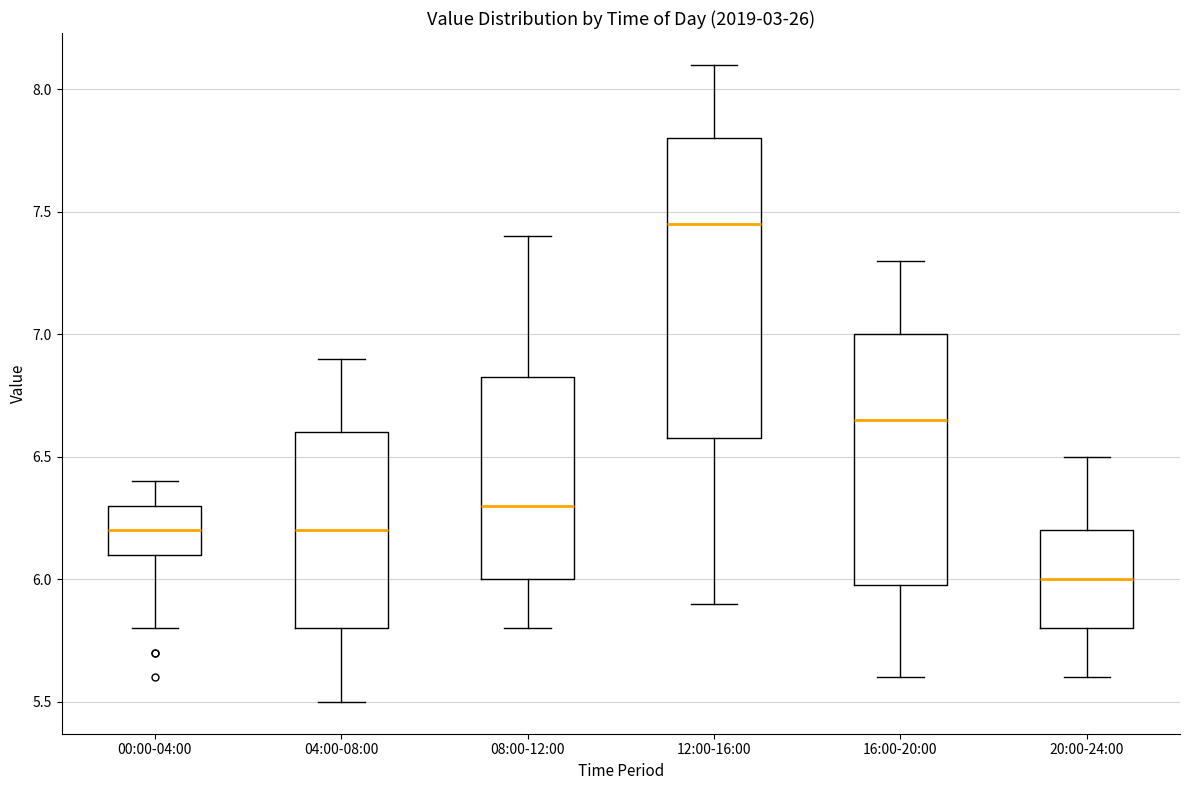

Reading left to right, read every box against the y-axis: the position of its median line, the range the box covers, and the ends of its whiskers. The values are not printed on the chart, so give them approximately, as read against the axis.

00:00-04:00: median 6.20, box 6.10 to 6.30, whiskers 5.80 to 6.40
04:00-08:00: median 6.20, box 5.80 to 6.60, whiskers 5.50 to 6.90
08:00-12:00: median 6.30, box 6.00 to 6.85, whiskers 5.80 to 7.40
12:00-16:00: median 7.45, box 6.60 to 7.80, whiskers 5.90 to 8.10
16:00-20:00: median 6.65, box 6.00 to 7.00, whiskers 5.60 to 7.30
20:00-24:00: median 6.00, box 5.80 to 6.20, whiskers 5.60 to 6.50